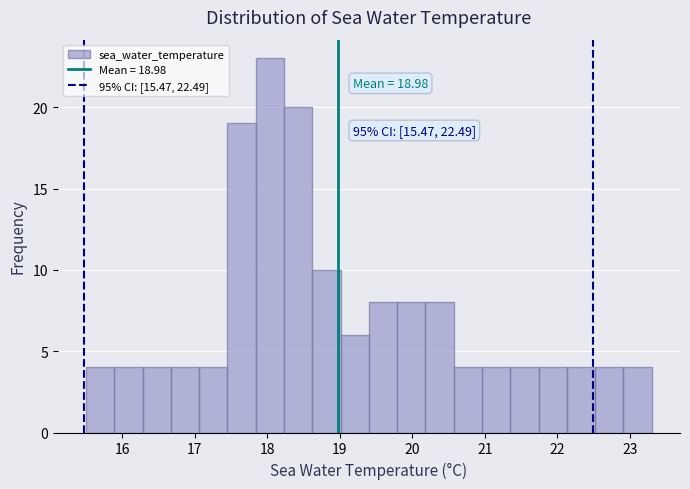

Around what value on the x-axis is the tallest bar? Give the approximate position of its centre, as read against the axis.

18.0